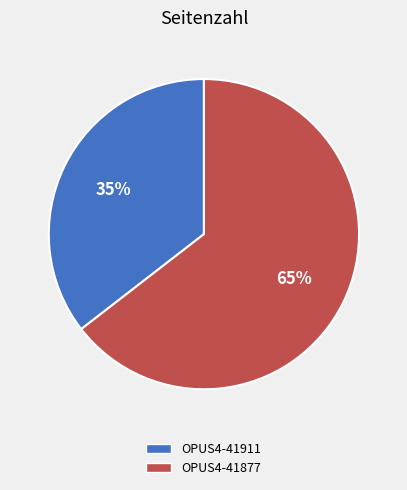

The OPUS4-41911 slice represents 25% of the pie. True or false?

False